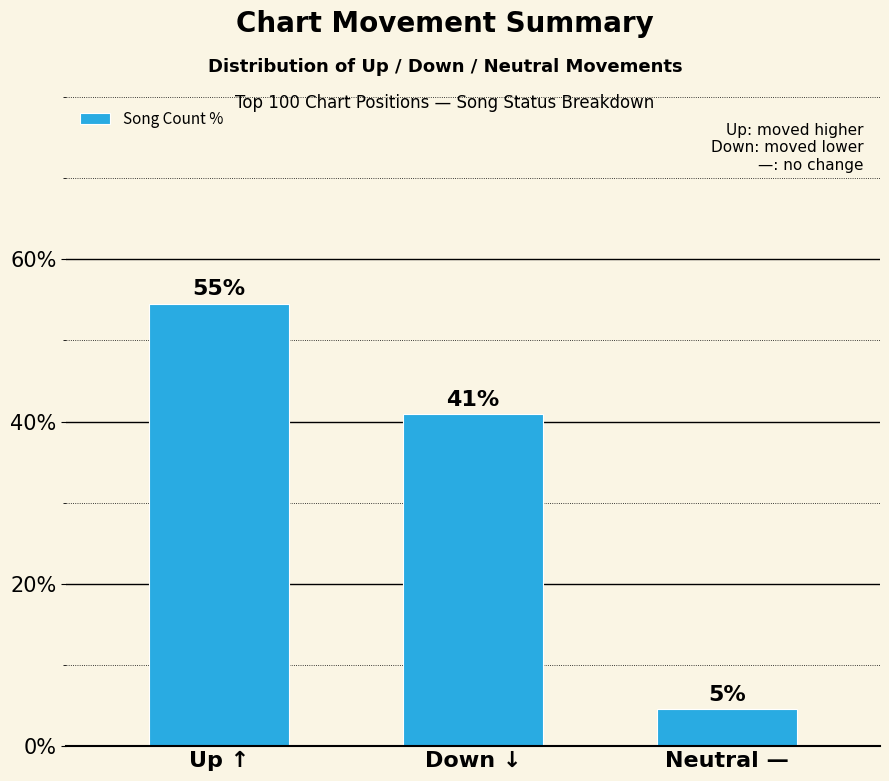

Are the bars horizontal?

No